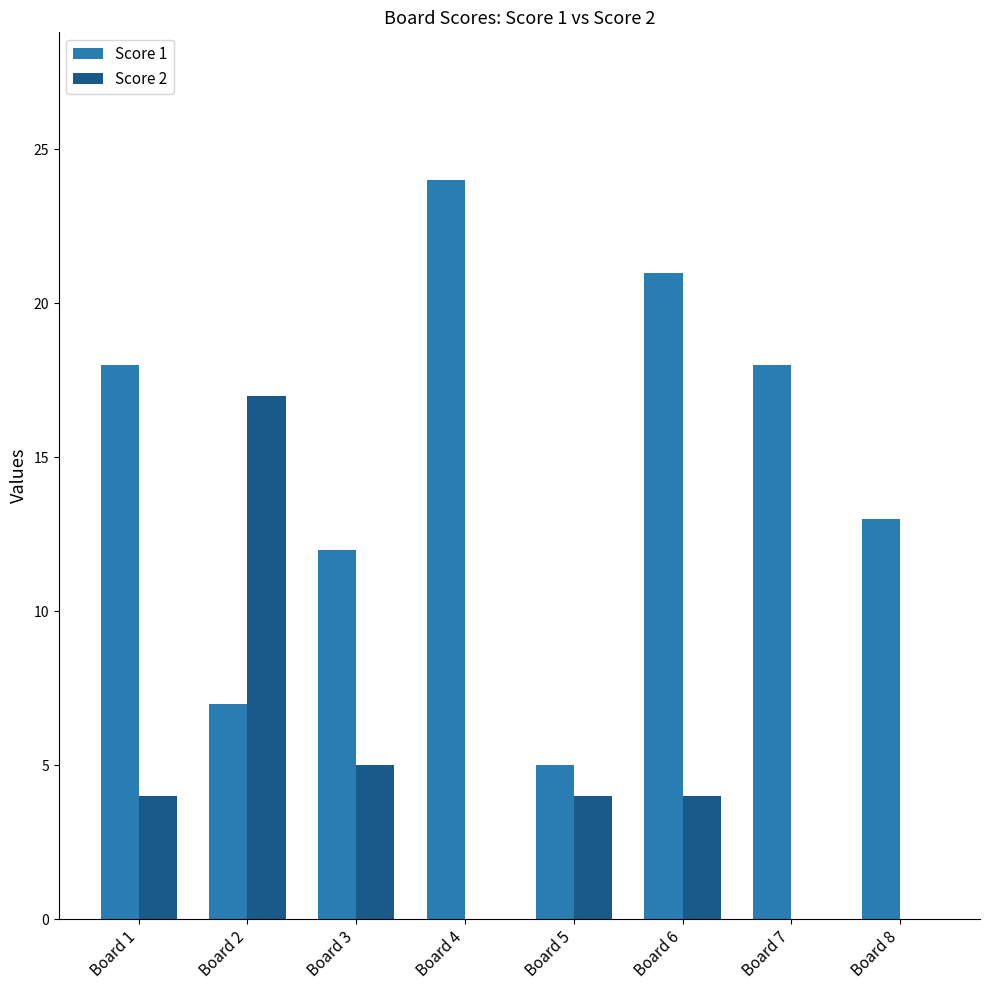

The Score 1 series shows 18 at Board 1. True or false?

True